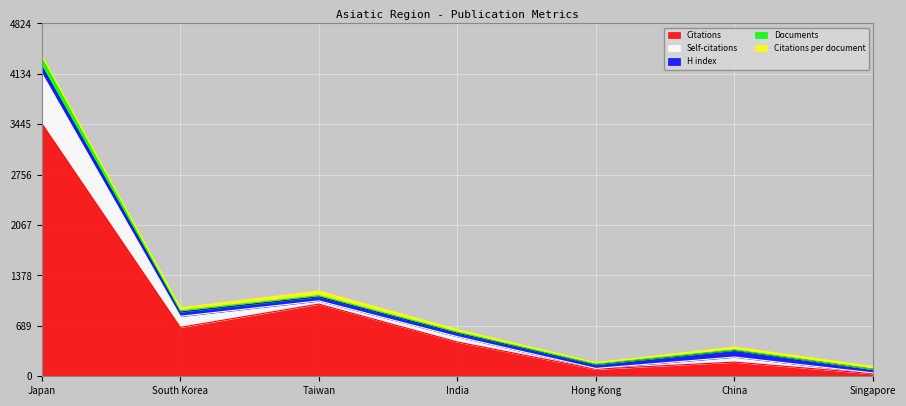

What is the difference between the second highest and minimum values in the Documents series?

16.0